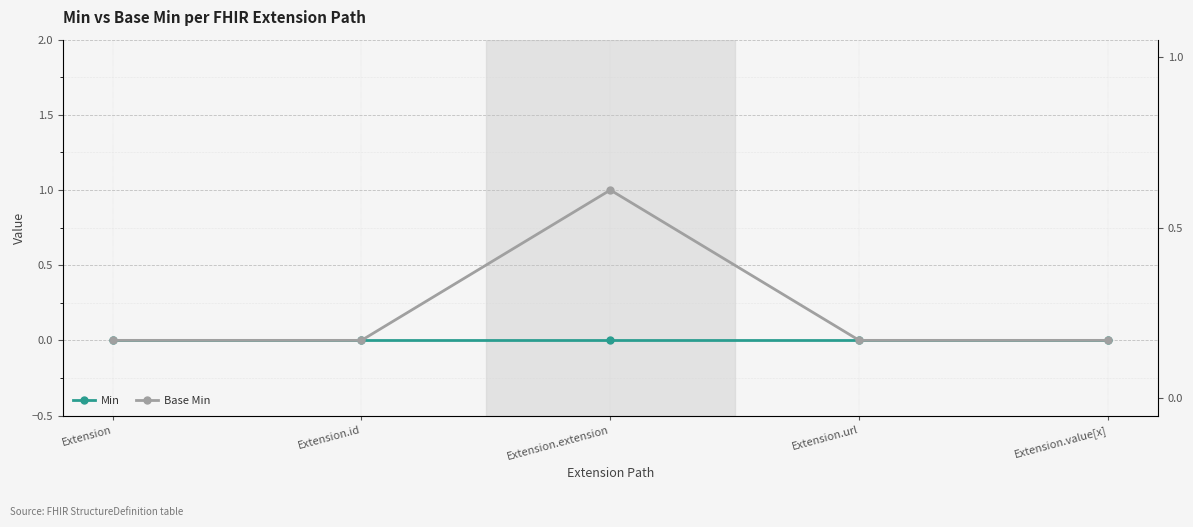

Reading left to right, list all the values displayed in this chart.

Min: 0	0	0	0	0
Base Min: 0	0	1	0	0